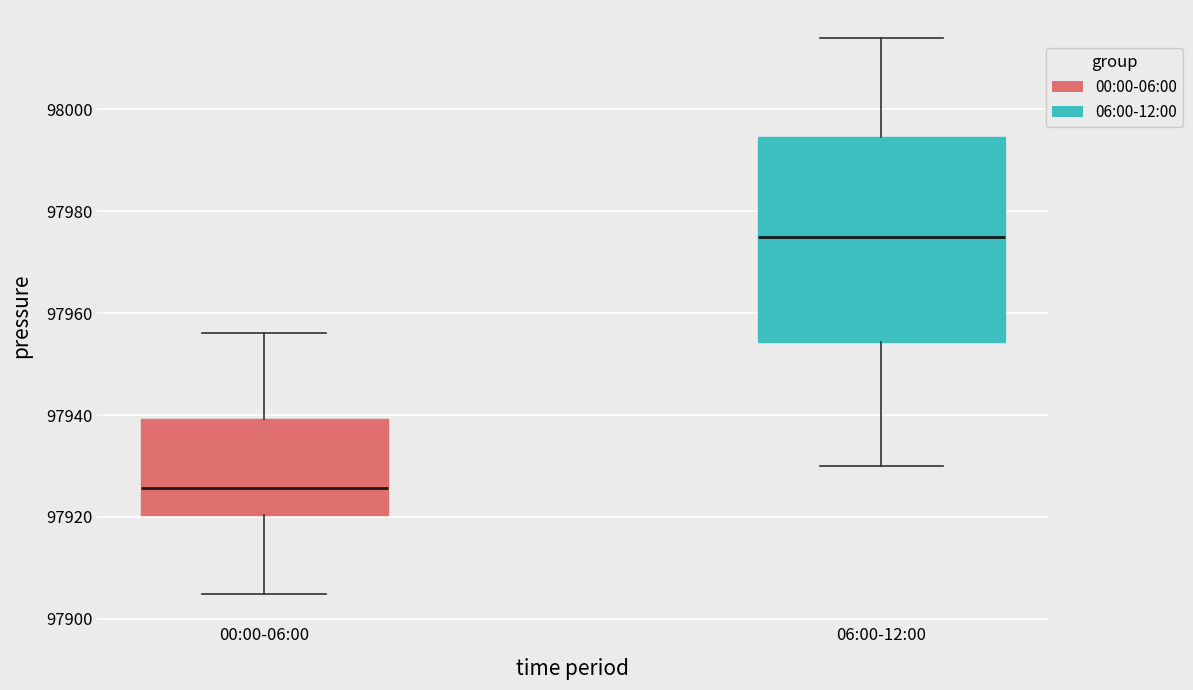

Which box's median line is the highest?

06:00-12:00